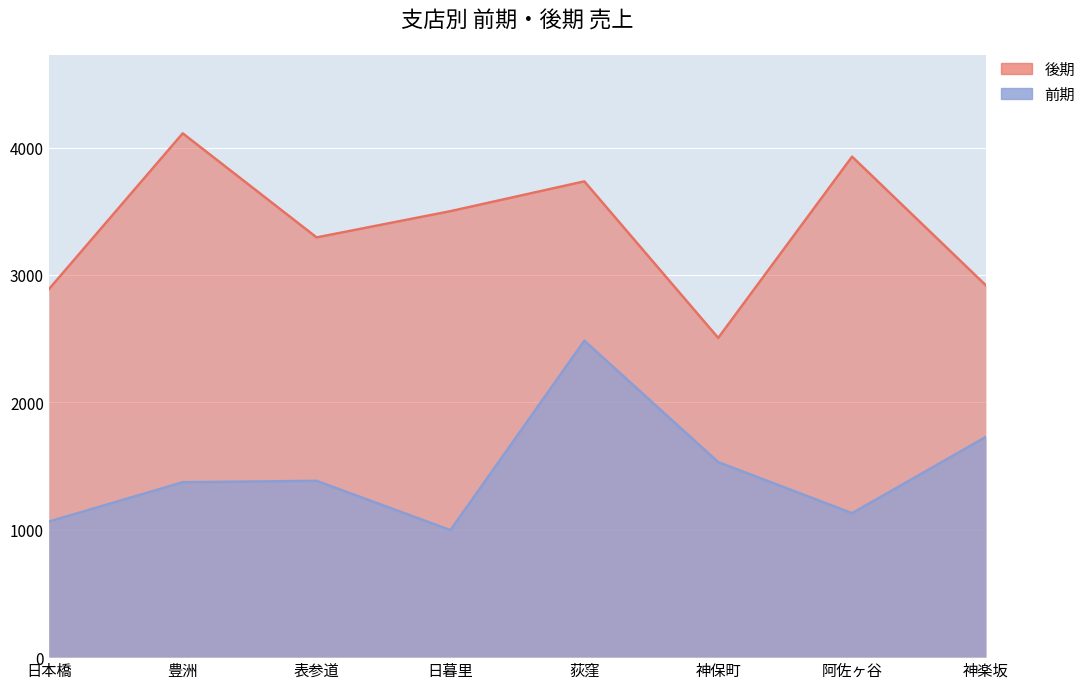

How many series are shown in this chart?

2